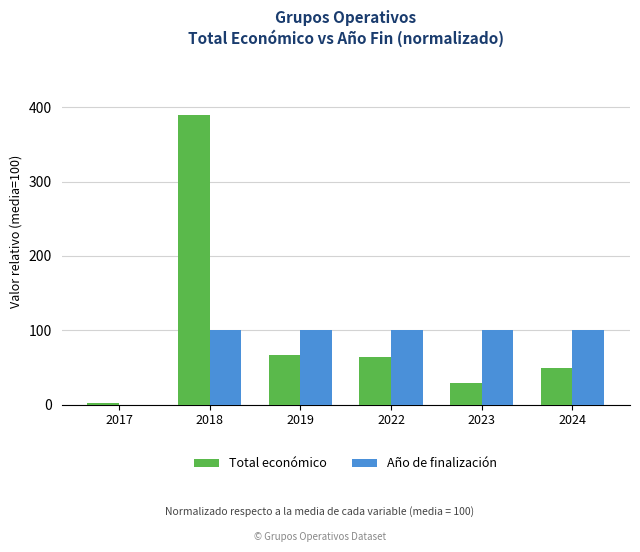

What is the highest value of the Año de finalización series?

100.2